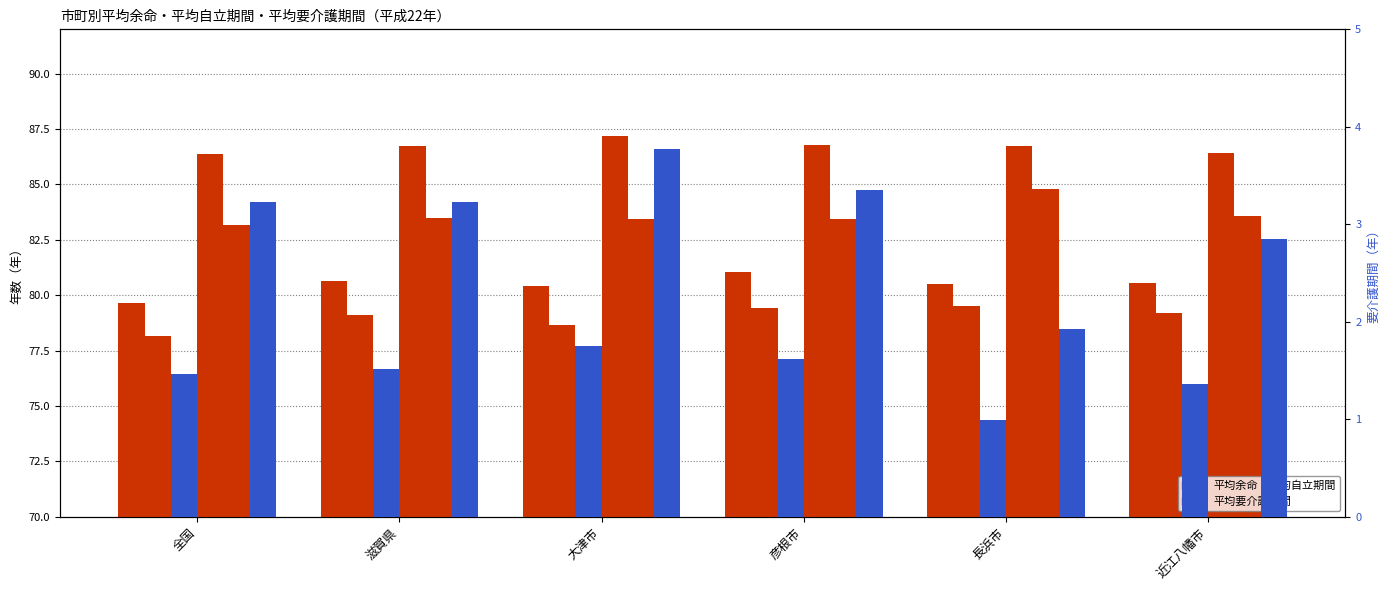

Where is 平均要介護期間（男） nearest to the value 1?

長浜市